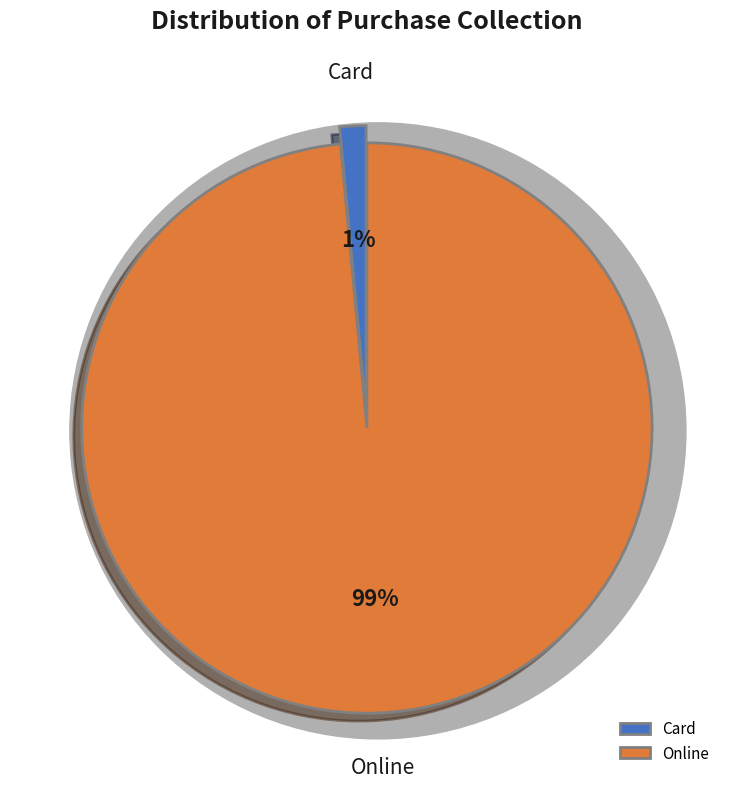

Is there any slice that represents more than half of the pie?

Yes